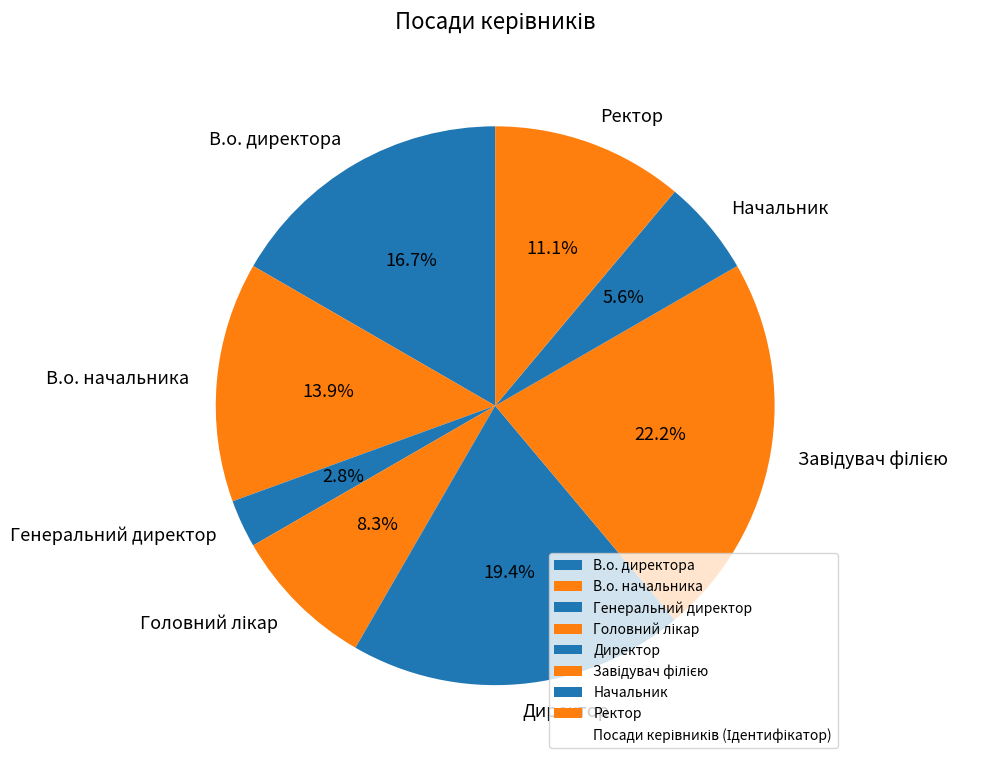

Is there a majority slice in this chart?

No